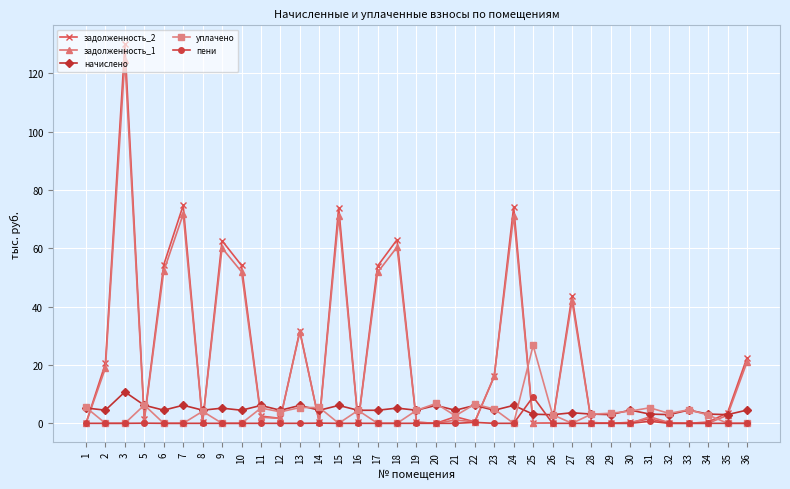

How many series are shown in this chart?

5